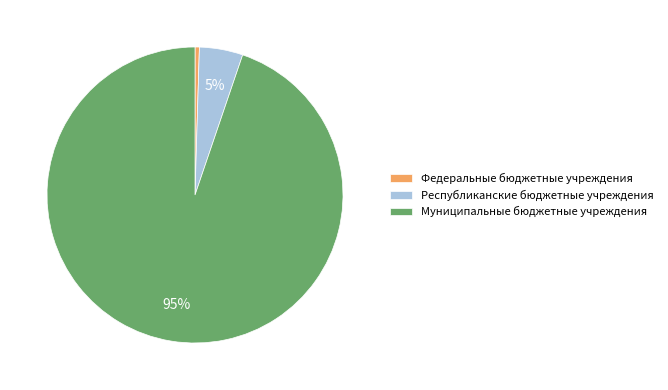

True or false: Республиканские бюджетные учреждения accounts for 14% of the total.

False